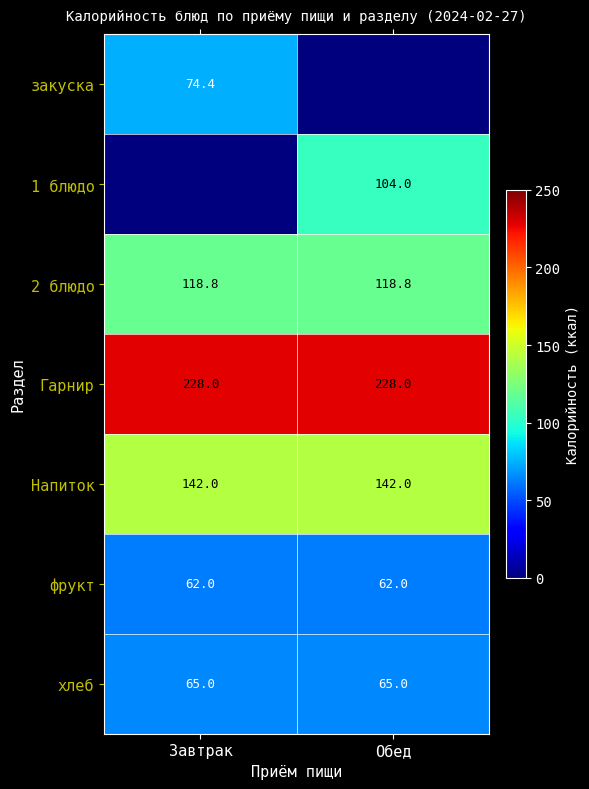

The Напиток series shows 142.0 at Обед. True or false?

True